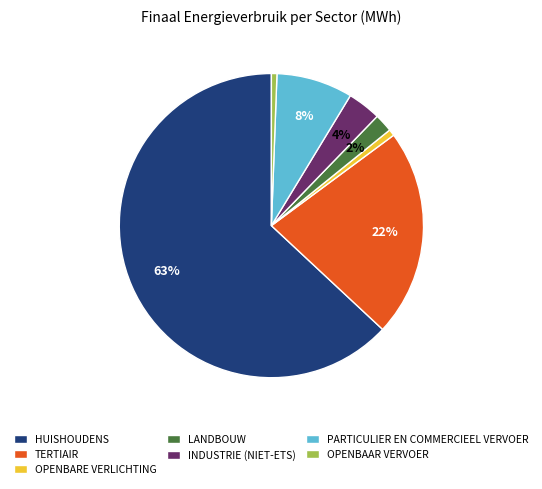

To the nearest percent, what portion does TERTIAIR represent?

22%